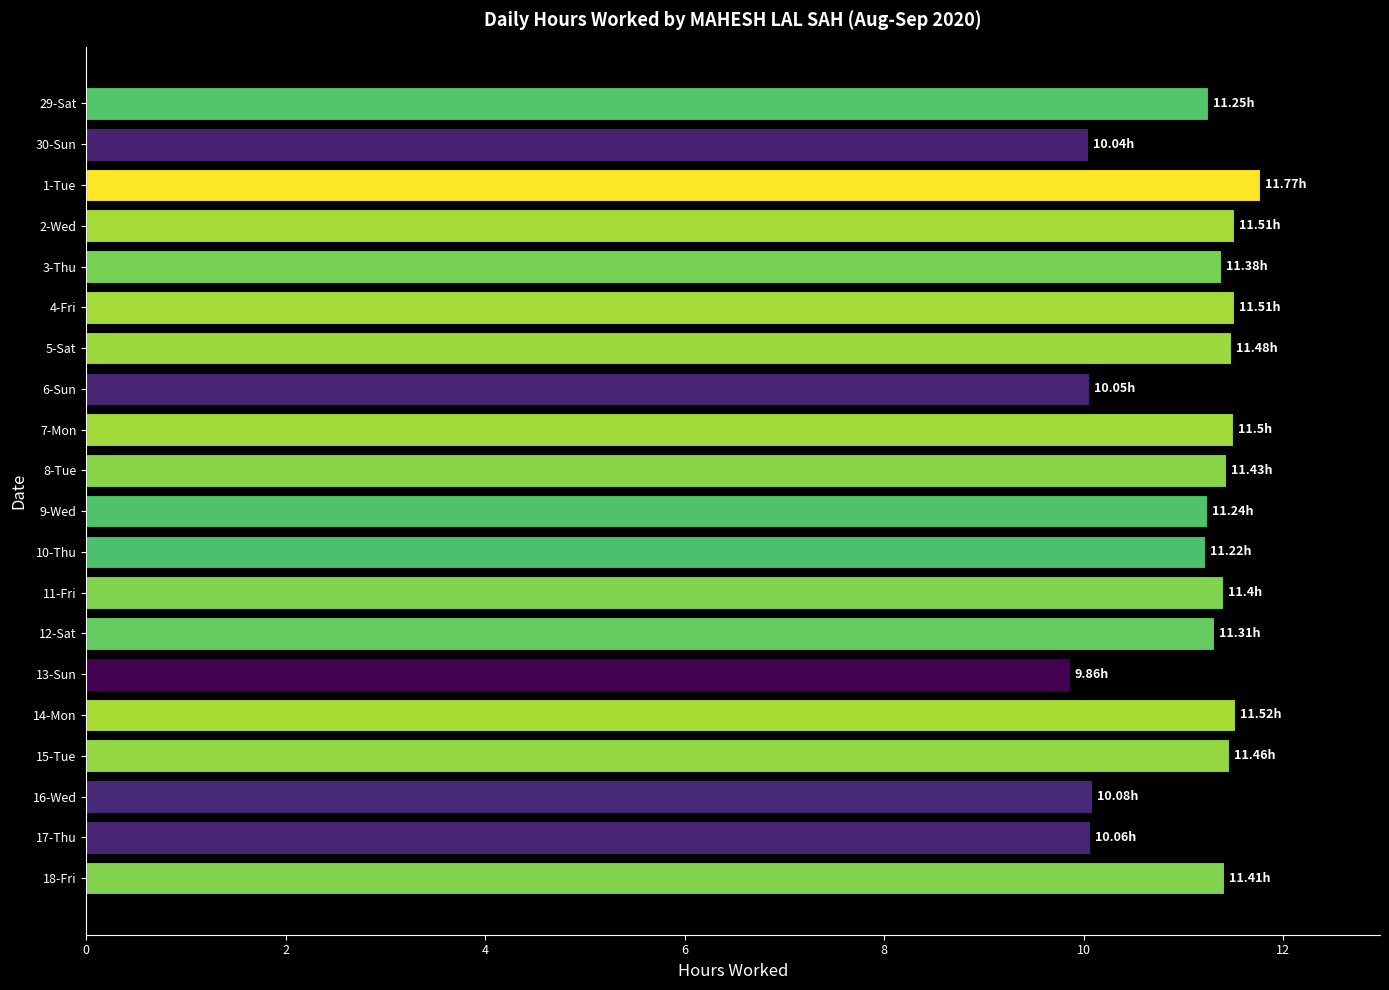

What is the difference between the maximum and minimum values?

1.9